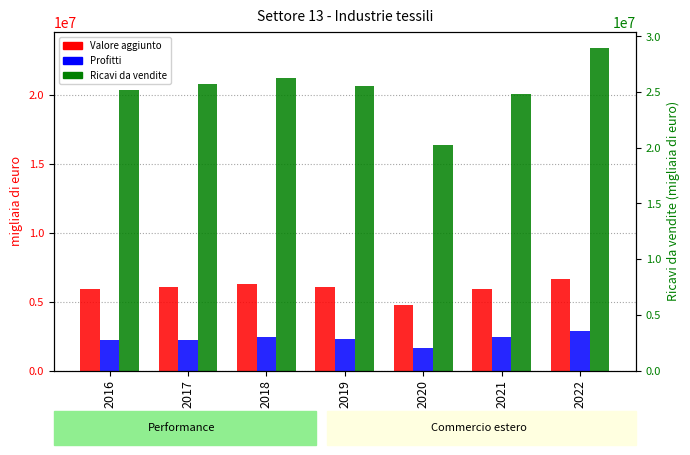

Are the bars grouped side by side (vs. stacked)?

Yes